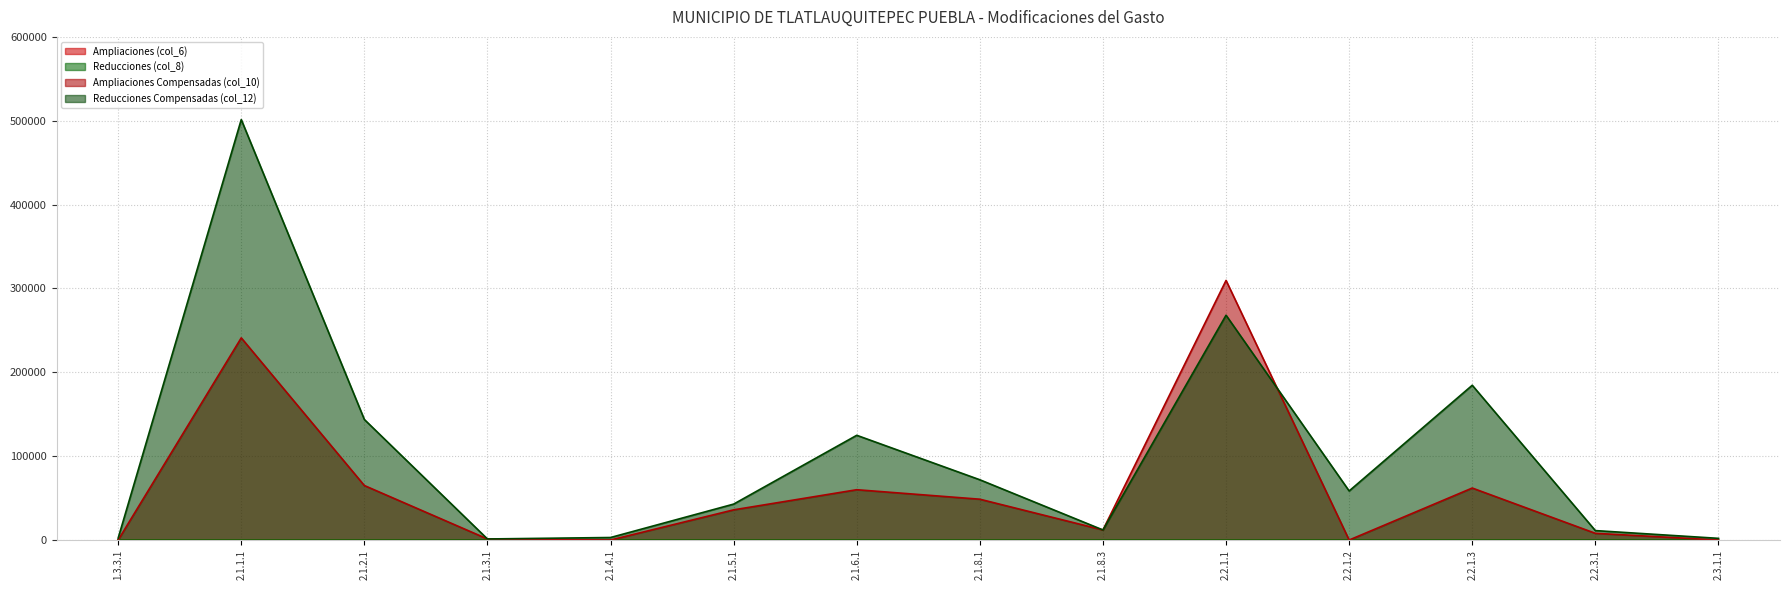

Reading left to right, transcribe all the data shown in this chart.

Ampliaciones Compensadas (col_10): 1.3.3.1=0.0	2.1.1.1=241080.0	2.1.2.1=65000.0	2.1.3.1=1259.0	2.1.4.1=0.0	2.1.5.1=36000.0	2.1.6.1=60000.0	2.1.8.1=48680.0	2.1.8.3=12000.0	2.2.1.1=309575.0	2.2.1.2=0.0	2.2.1.3=62000.0	2.2.3.1=8000.0	2.3.1.1=0.0
Reducciones Compensadas (col_12): 1.3.3.1=2248.0	2.1.1.1=501380.3	2.1.2.1=143759.5	2.1.3.1=1259.0	2.1.4.1=3000.0	2.1.5.1=42851.8	2.1.6.1=124893.0	2.1.8.1=71855.0	2.1.8.3=12000.0	2.2.1.1=268096.0	2.2.1.2=58511.0	2.2.1.3=184566.4	2.2.3.1=11248.0	2.3.1.1=2000.0